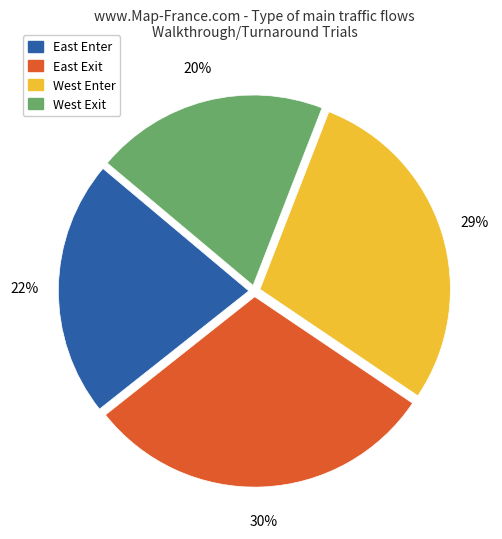

Is the sum of East Enter and East Exit greater than half?

Yes